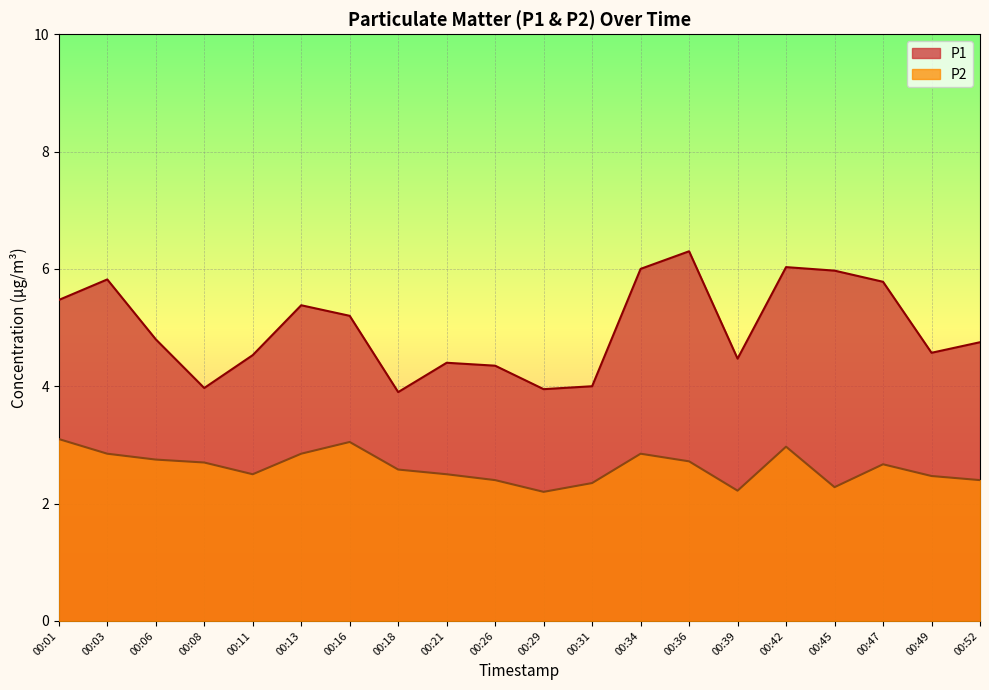

Reading right to left, what are all the values shown in this chart?

P1: 00:52=4.8	00:49=4.6	00:47=5.8	00:45=6.0	00:42=6.0	00:39=4.5	00:36=6.3	00:34=6.0	00:31=4.0	00:29=4.0	00:26=4.3	00:21=4.4	00:18=3.9	00:16=5.2	00:13=5.4	00:11=4.5	00:08=4.0	00:06=4.8	00:03=5.8	00:01=5.5
P2: 00:52=2.4	00:49=2.5	00:47=2.7	00:45=2.3	00:42=3.0	00:39=2.2	00:36=2.7	00:34=2.9	00:31=2.4	00:29=2.2	00:26=2.4	00:21=2.5	00:18=2.6	00:16=3.0	00:13=2.9	00:11=2.5	00:08=2.7	00:06=2.8	00:03=2.9	00:01=3.1